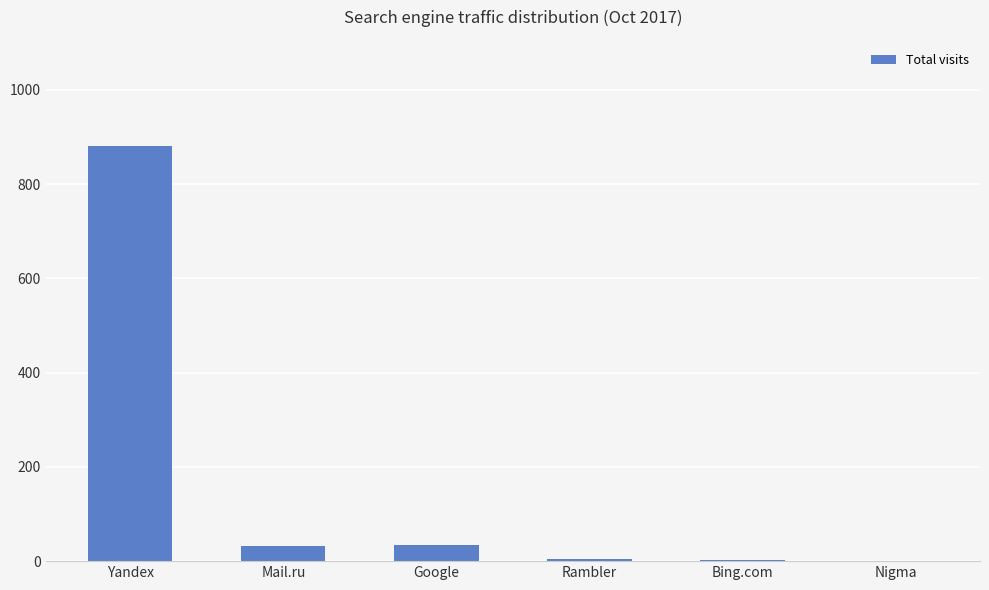

What is the average value?

159